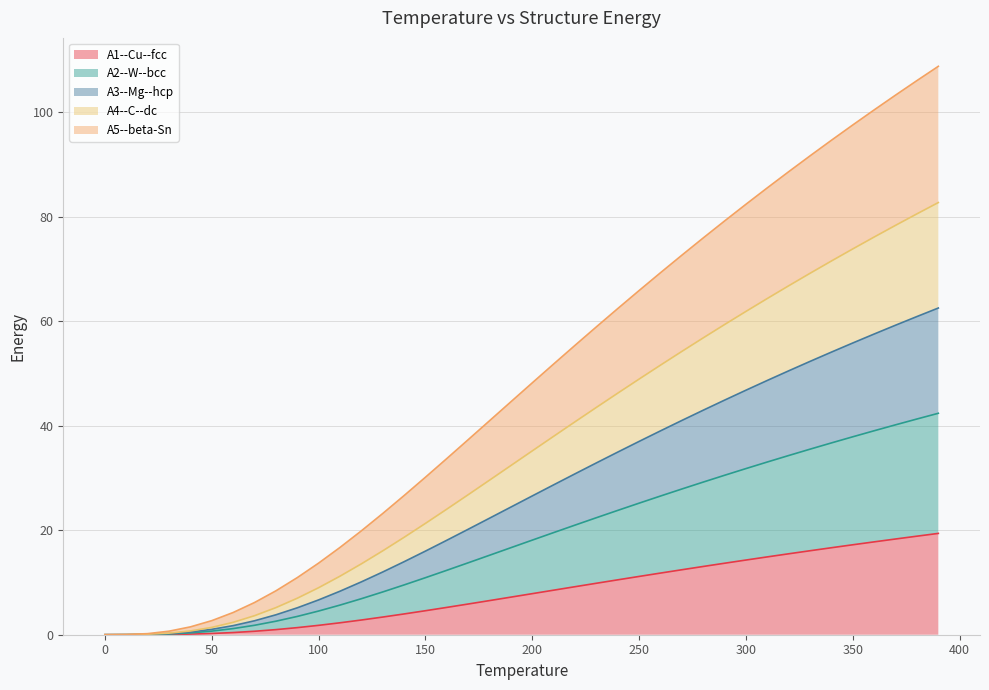

Between 370.0 and 320.0, which is larger?

370.0